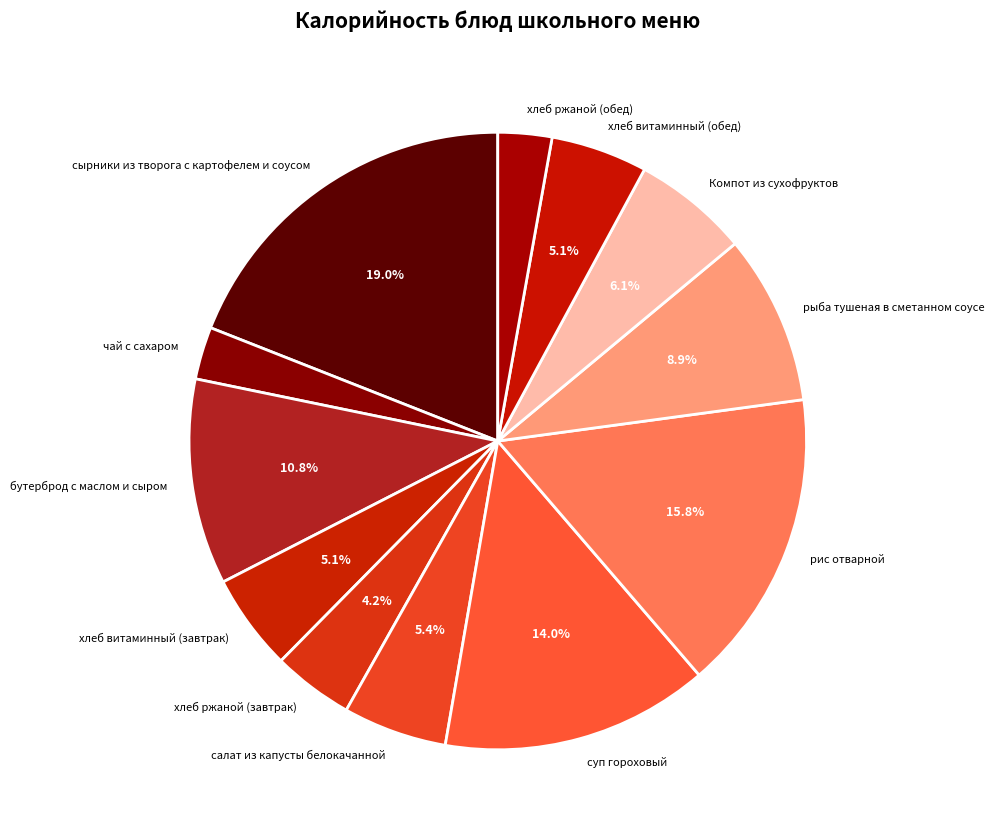

To the nearest percent, what portion does суп гороховый represent?

14%